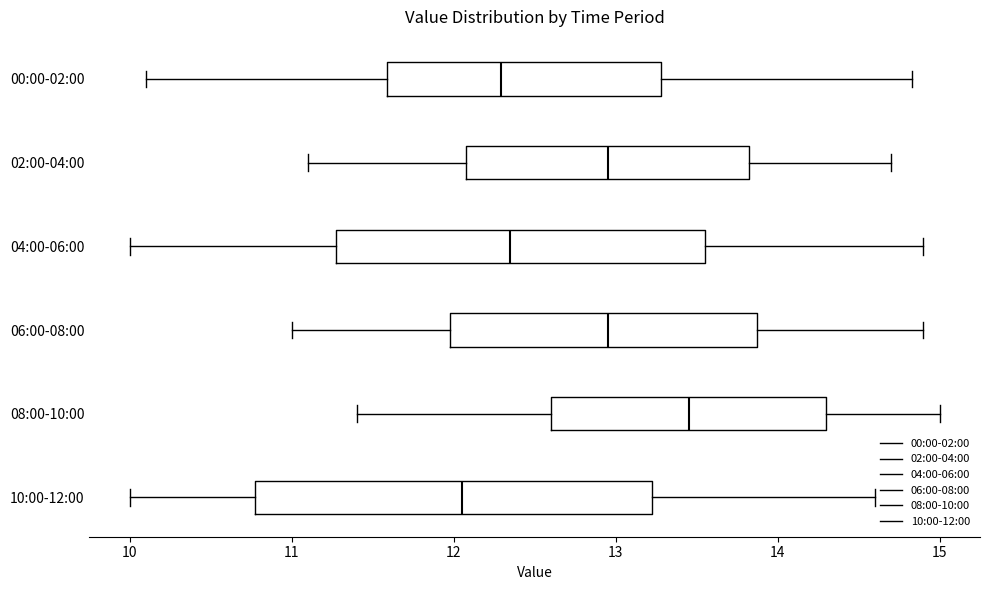

Reading bottom to top, transcribe this box plot: for each box, give where its median line is, the range the box spans, and where its two whiskers end, as read against the x-axis. The values are not printed on the chart, so give them approximately, as read against the axis.

10:00-12:00: median 12.1, box 10.8 to 13.2, whiskers 10.0 to 14.6
08:00-10:00: median 13.5, box 12.6 to 14.3, whiskers 11.4 to 15.0
06:00-08:00: median 13.0, box 12.0 to 13.9, whiskers 11.0 to 14.9
04:00-06:00: median 12.4, box 11.3 to 13.6, whiskers 10.0 to 14.9
02:00-04:00: median 13.0, box 12.1 to 13.8, whiskers 11.1 to 14.7
00:00-02:00: median 12.3, box 11.6 to 13.3, whiskers 10.1 to 14.8